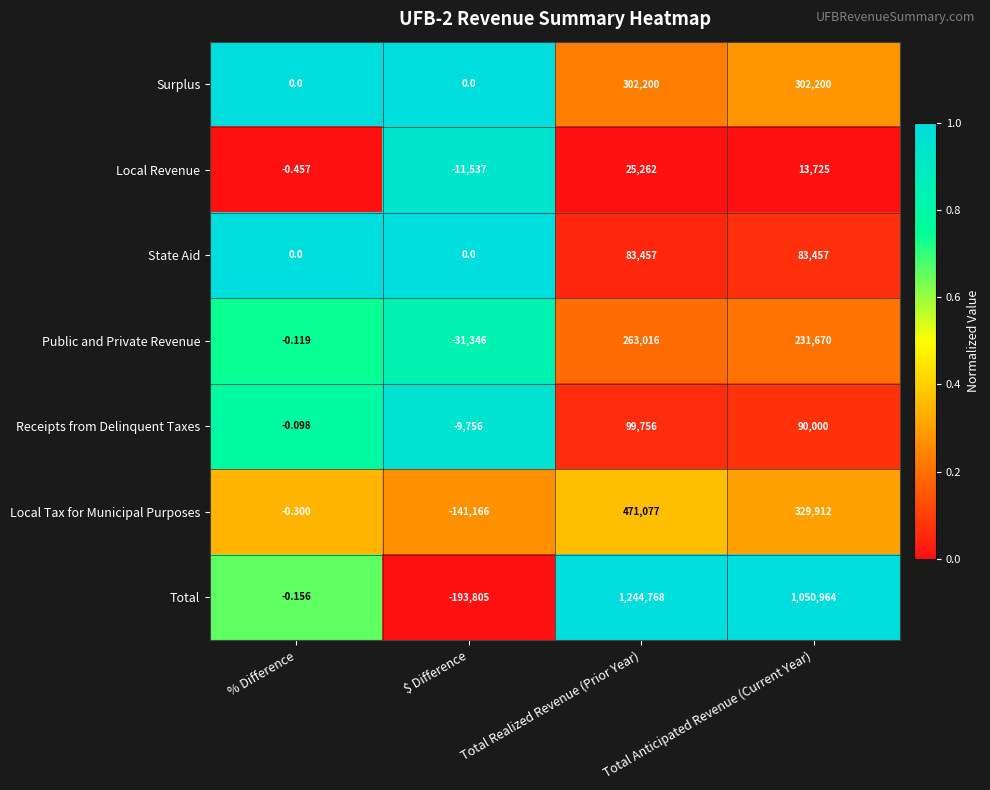

Where does the Local Revenue series first go above 13725?

Total Realized Revenue (Prior Year)